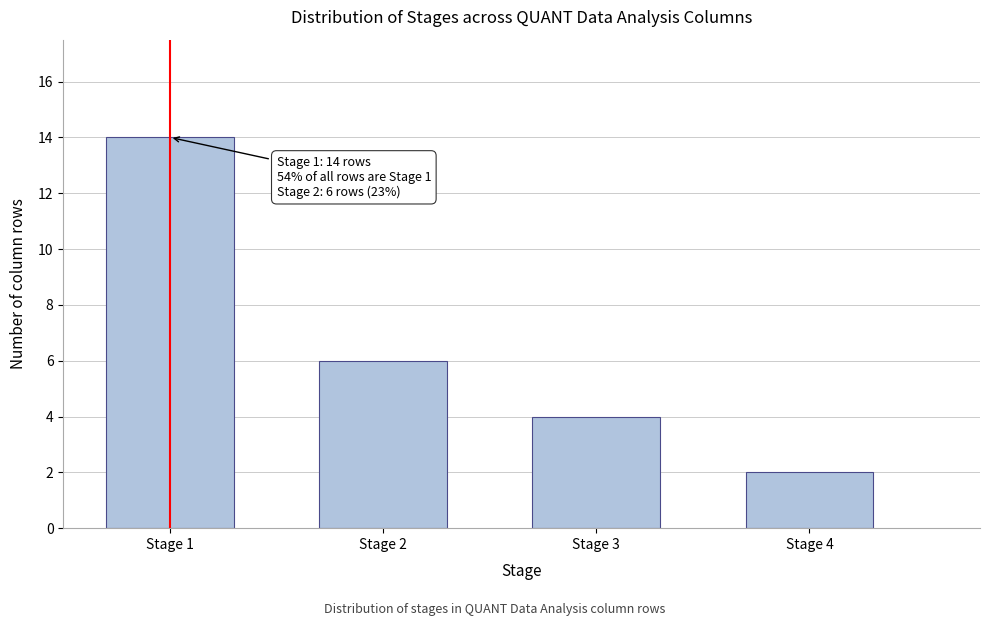

Reading left to right, list all the values displayed in this chart.

Stage 1=14	Stage 2=6	Stage 3=4	Stage 4=2